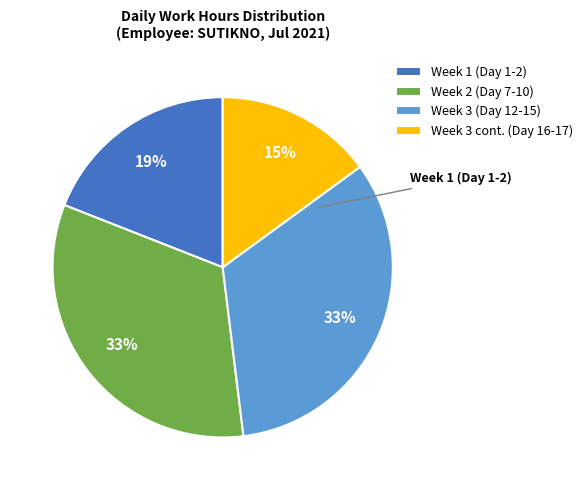

Is there any slice that represents more than half of the pie?

No